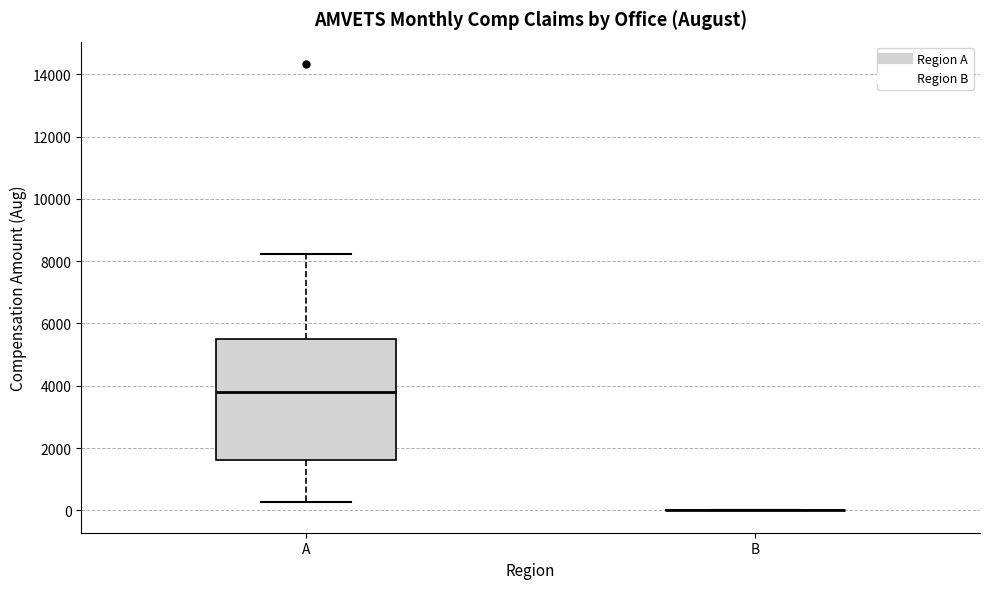

Which box is the tallest, from its lower edge to its upper edge?

A